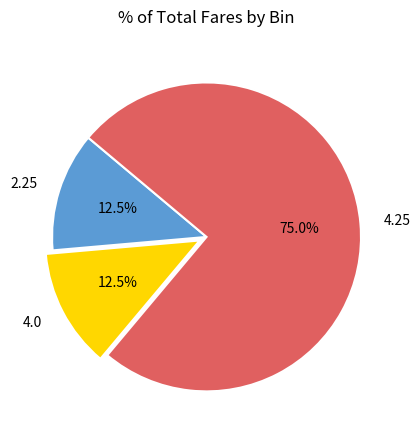

How many slices are in this pie chart?

3